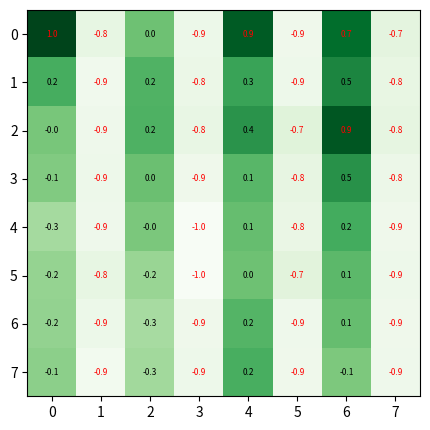

How many values in the 2 series are below 0?

4